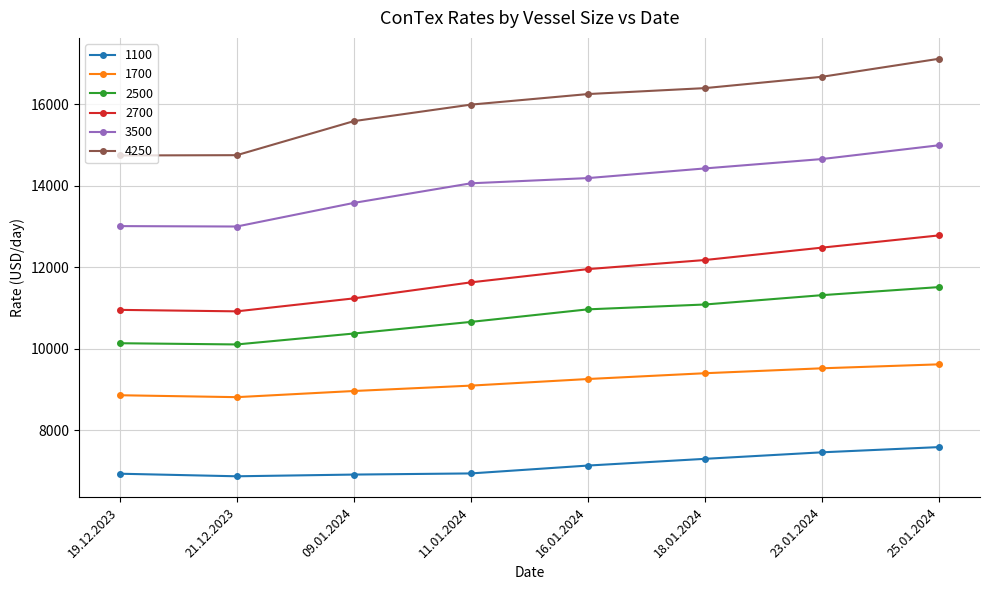

What is the difference between the highest and lowest values at 25.01.2024?

9526